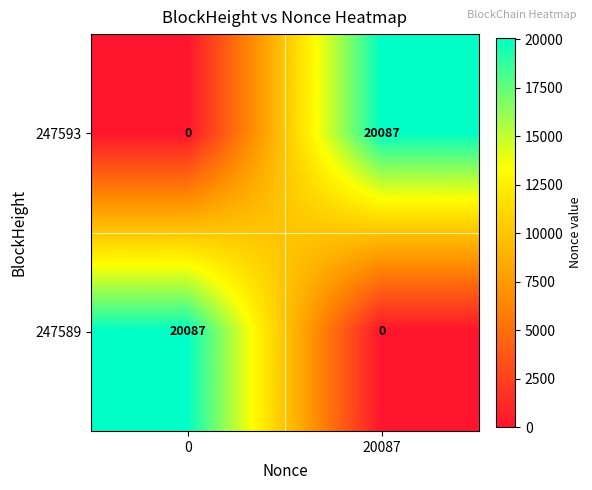

Rank the categories by 247589 value from lowest to highest.

20087, 0